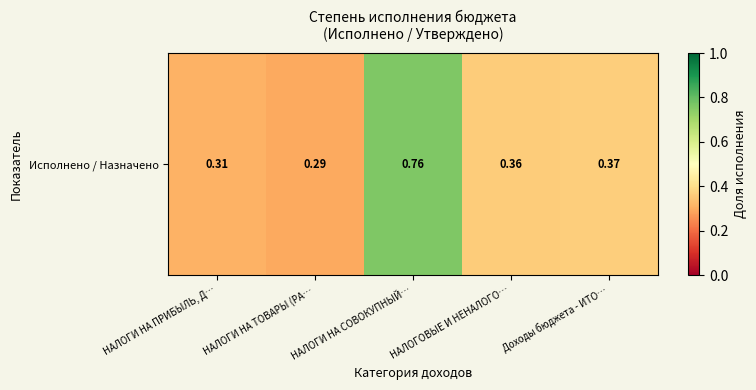

What is the sum of the values at НАЛОГИ НА СОВОКУПНЫЙ… and Доходы бюджета - ИТО…?

1.1